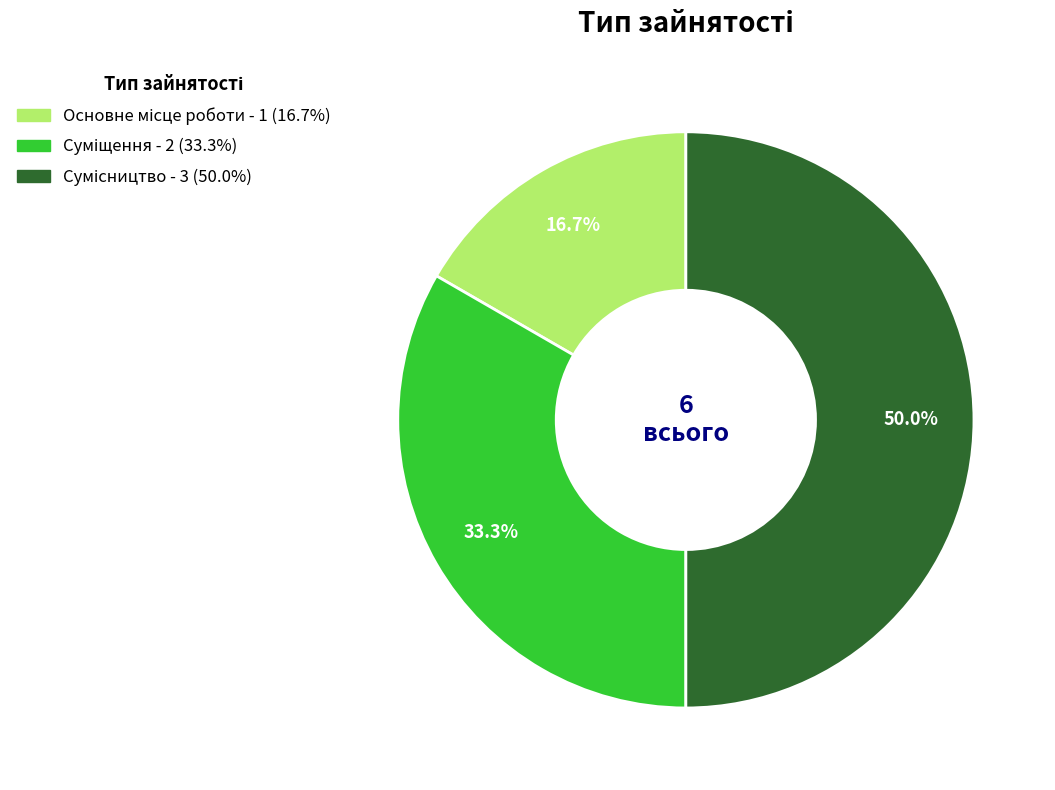

Rank the categories by value from lowest to highest.

Основне місце роботи, Суміщення, Сумісництво